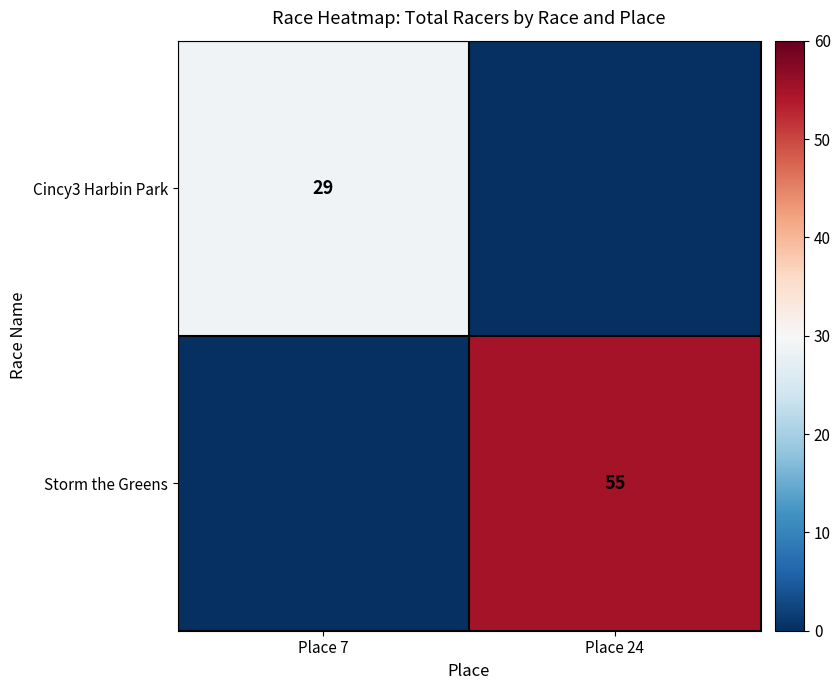

True or false: Storm the Greens has a value of 82 at Place 24.

False